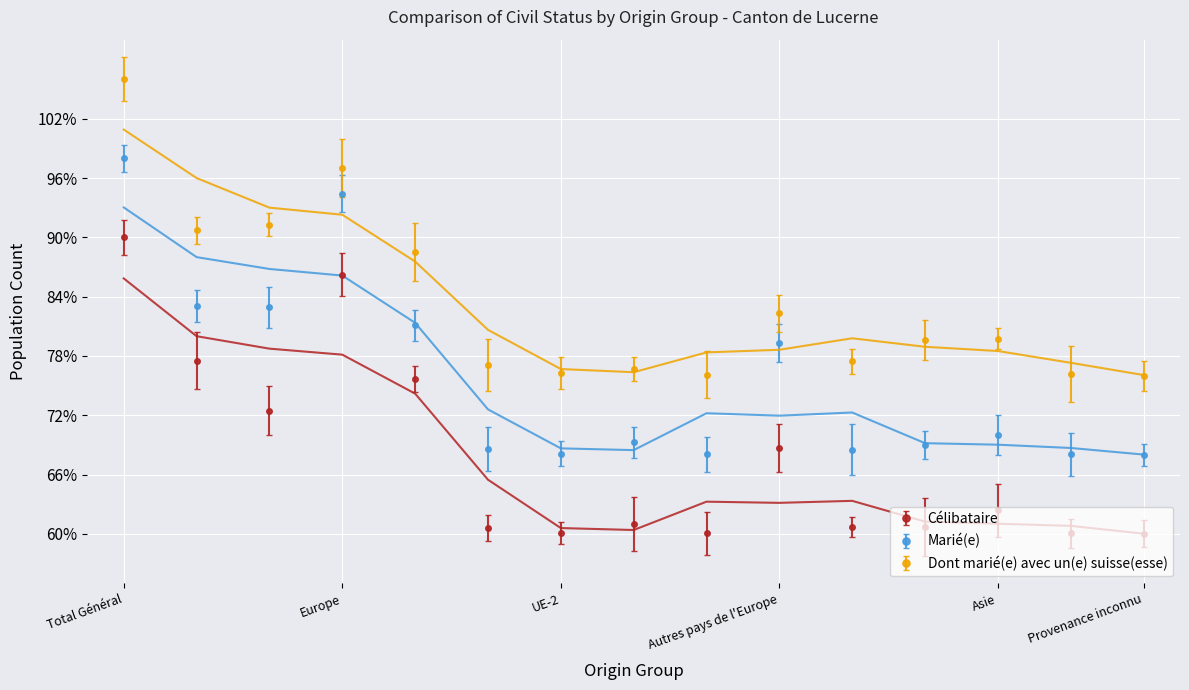

List the series in order of their peak value, lowest first.

Célibataire, Marié(e), Dont marié(e) avec un(e) suisse(esse)